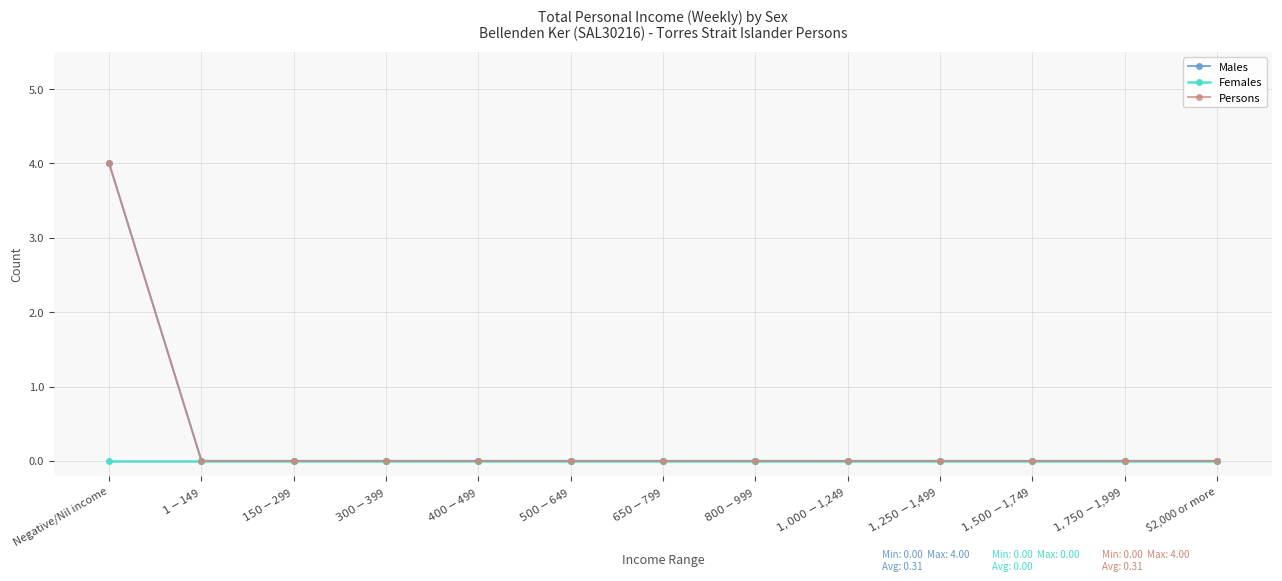

True or false: Persons and Females cross at least once.

False